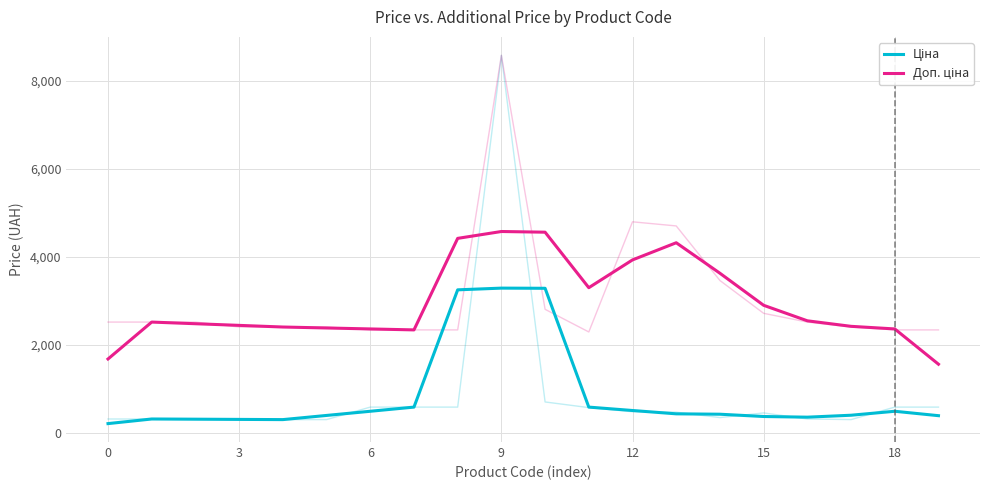

Rank the series by their average value, from highest to lowest.

Доп. ціна, Ціна